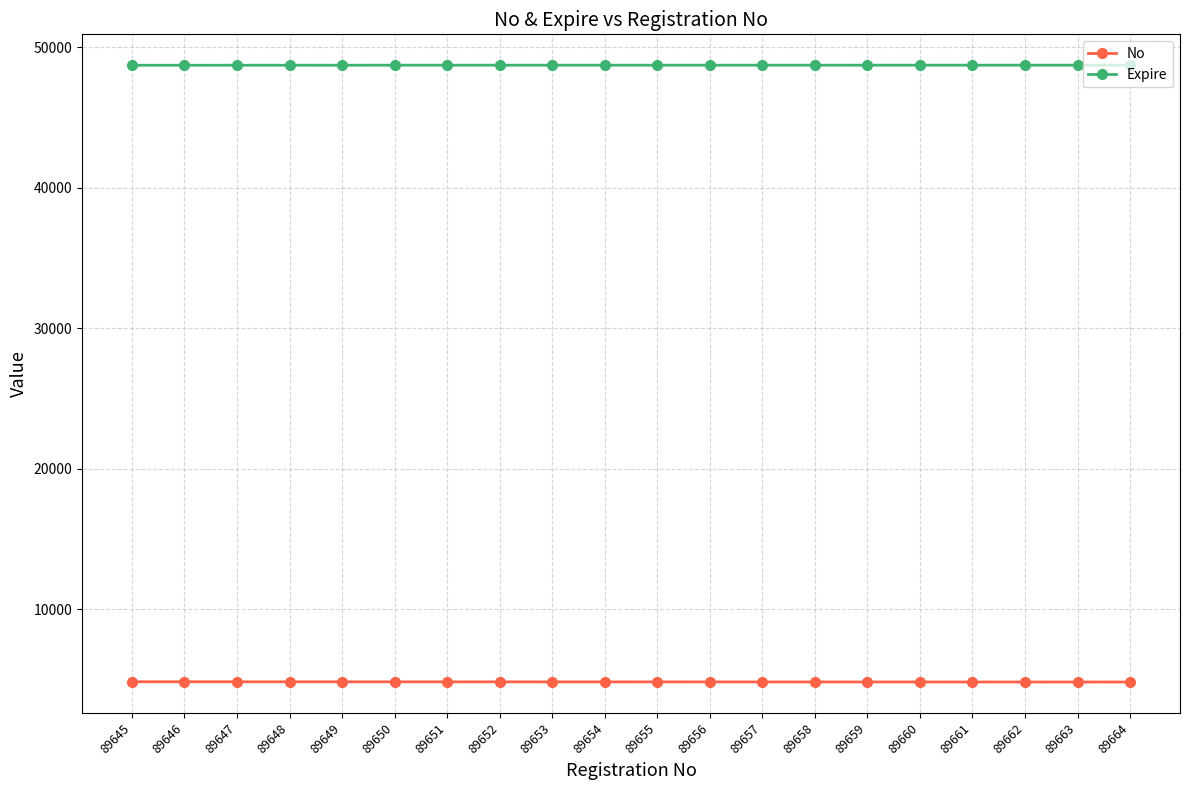

What is the spread (max minus min) of values at 89664?

43908